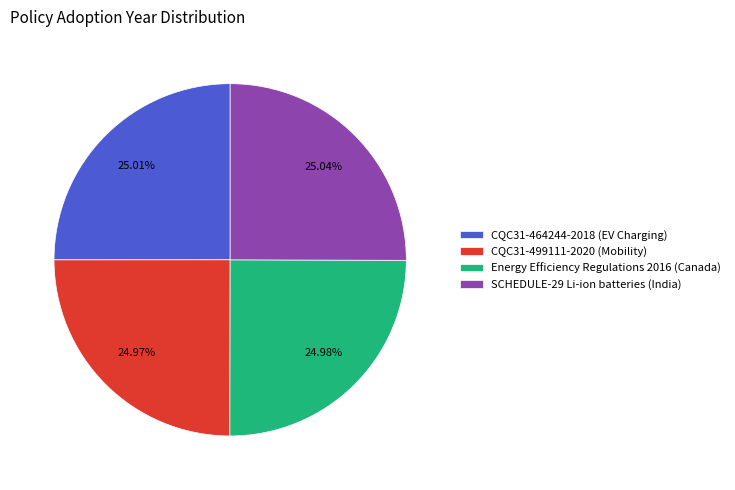

Is the sum of CQC31-499111-2020 (Mobility) and Energy Efficiency Regulations 2016 (Canada) greater than half?

No